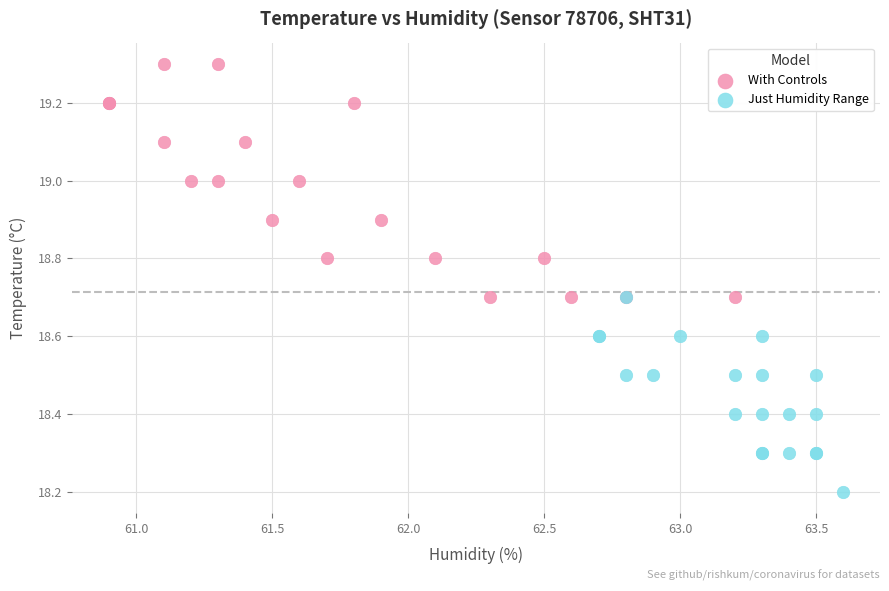

Which series reaches the maximum Y coordinate?

With Controls